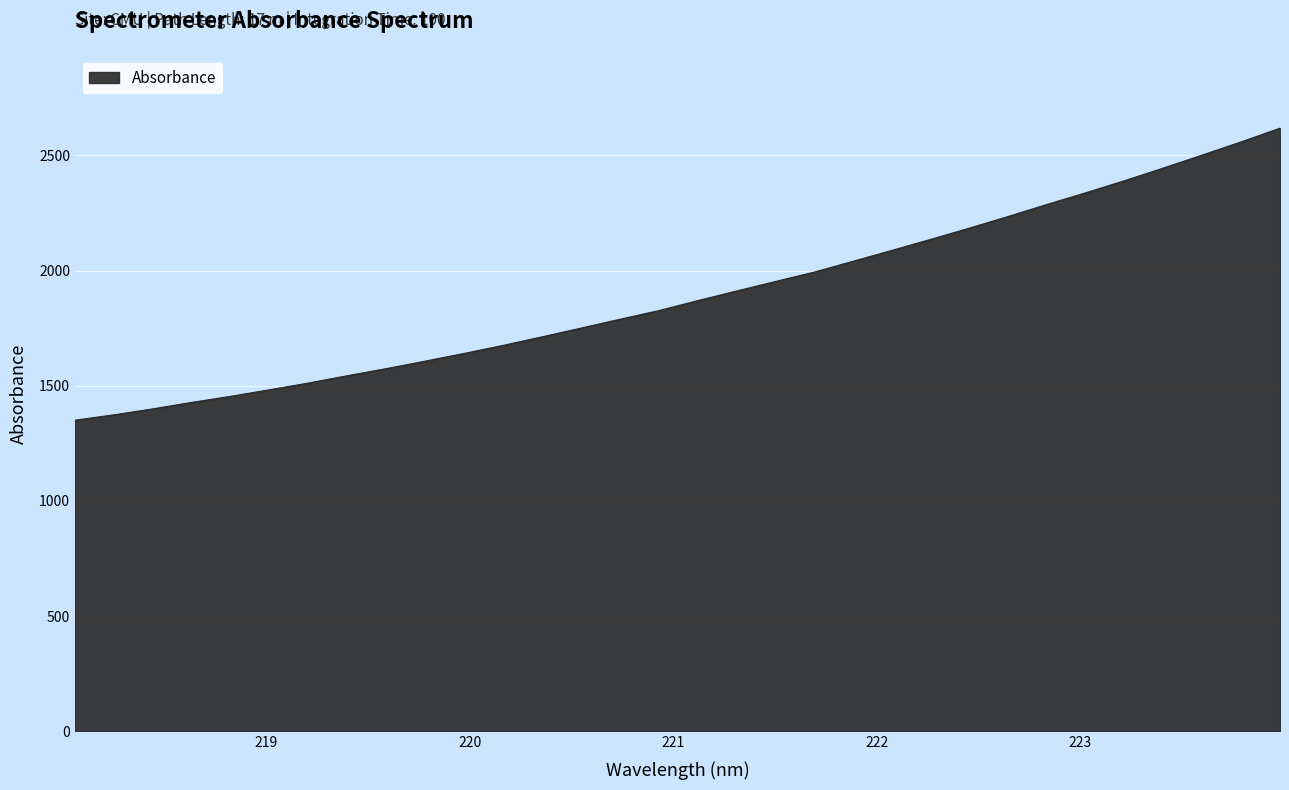

What is the difference between the maximum and minimum values?

1267.7